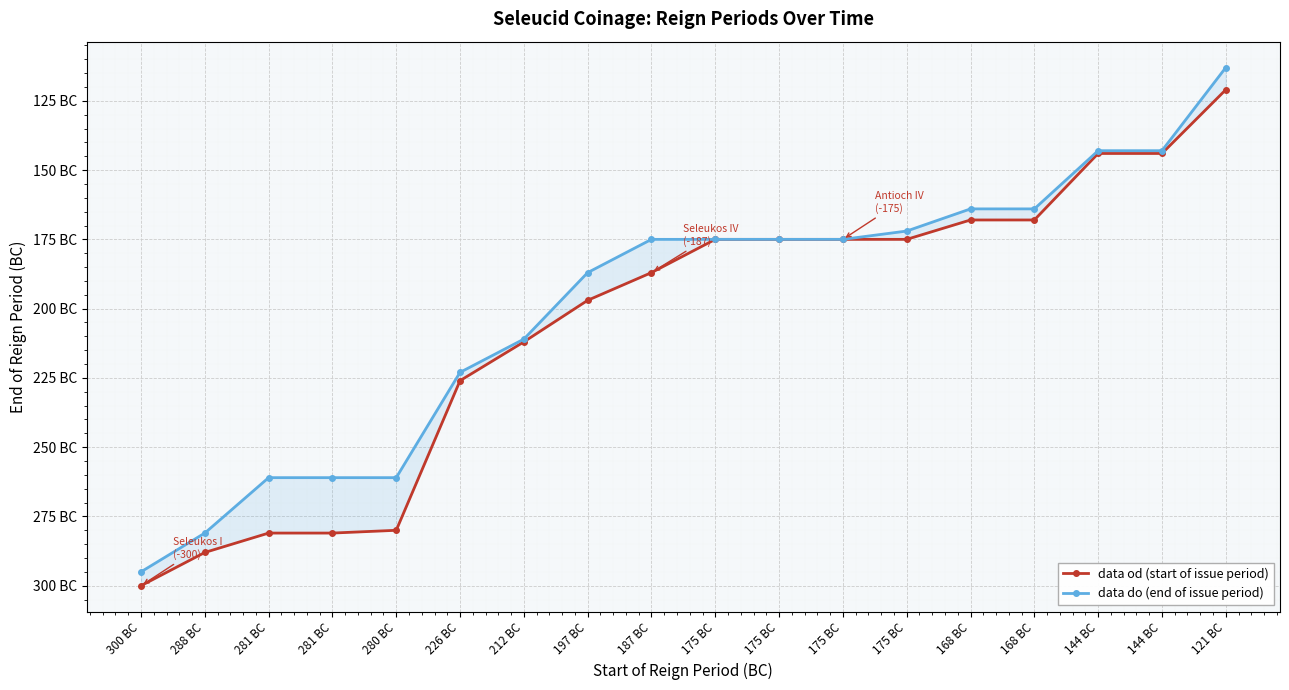

The data do (end of issue period) series shows -187 at 197 BC. True or false?

True